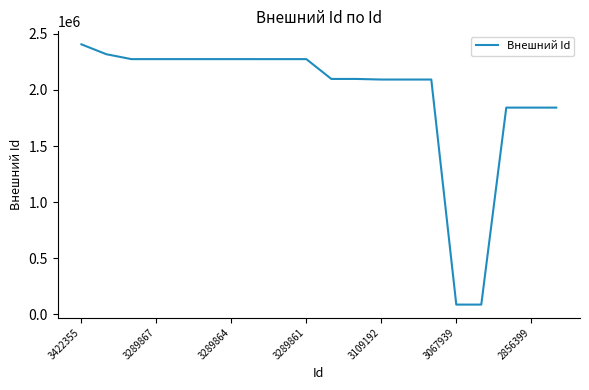

What is the smallest value displayed?

87416